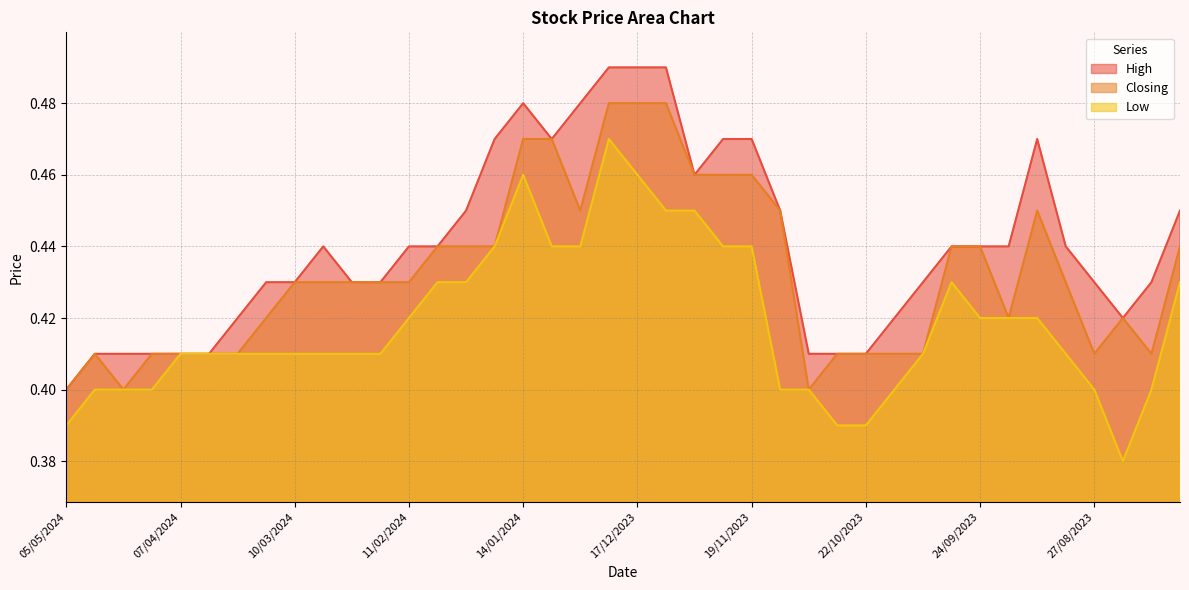

What is the difference between the maximum and minimum values in the Low series?

0.1